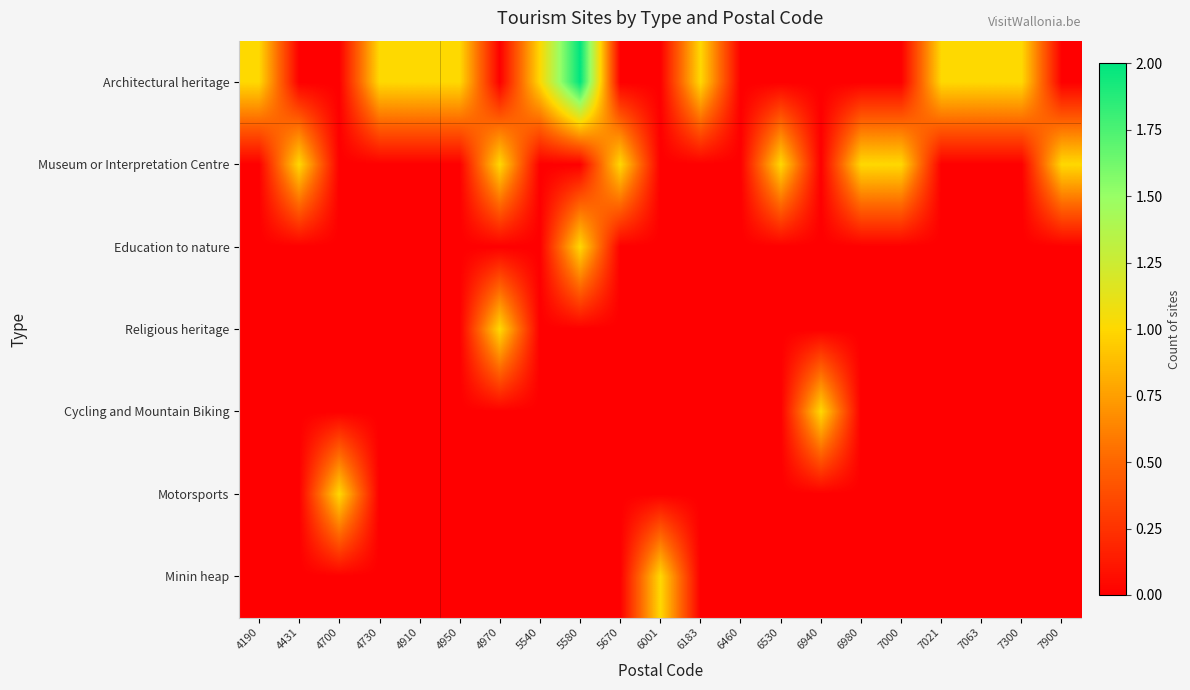

Reading left to right, extract all data points from this chart.

Architectural heritage: 4190=1	4431=0	4700=0	4730=1	4910=1	4950=1	4970=0	5540=1	5580=2	5670=0	6001=0	6183=1	6460=0	6530=0	6940=0	6980=0	7000=0	7021=1	7063=1	7300=1	7900=0
Museum or Interpretation Centre: 4190=0	4431=1	4700=0	4730=0	4910=0	4950=0	4970=1	5540=0	5580=0	5670=1	6001=0	6183=0	6460=0	6530=1	6940=0	6980=1	7000=1	7021=0	7063=0	7300=0	7900=1
Education to nature: 4190=0	4431=0	4700=0	4730=0	4910=0	4950=0	4970=0	5540=0	5580=1	5670=0	6001=0	6183=0	6460=0	6530=0	6940=0	6980=0	7000=0	7021=0	7063=0	7300=0	7900=0
Religious heritage: 4190=0	4431=0	4700=0	4730=0	4910=0	4950=0	4970=1	5540=0	5580=0	5670=0	6001=0	6183=0	6460=0	6530=0	6940=0	6980=0	7000=0	7021=0	7063=0	7300=0	7900=0
Cycling and Mountain Biking: 4190=0	4431=0	4700=0	4730=0	4910=0	4950=0	4970=0	5540=0	5580=0	5670=0	6001=0	6183=0	6460=0	6530=0	6940=1	6980=0	7000=0	7021=0	7063=0	7300=0	7900=0
Motorsports: 4190=0	4431=0	4700=1	4730=0	4910=0	4950=0	4970=0	5540=0	5580=0	5670=0	6001=0	6183=0	6460=0	6530=0	6940=0	6980=0	7000=0	7021=0	7063=0	7300=0	7900=0
Minin heap: 4190=0	4431=0	4700=0	4730=0	4910=0	4950=0	4970=0	5540=0	5580=0	5670=0	6001=1	6183=0	6460=0	6530=0	6940=0	6980=0	7000=0	7021=0	7063=0	7300=0	7900=0